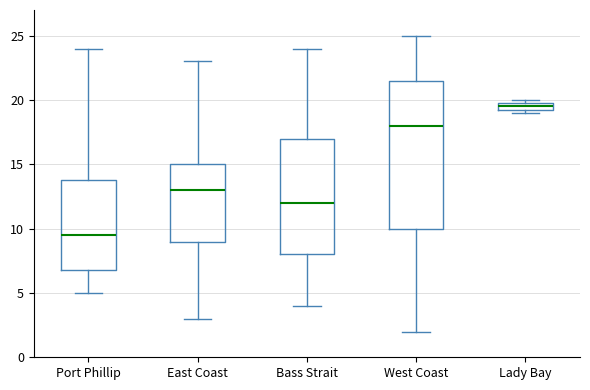

Where is the upper edge of the box for Port Phillip on the y-axis? The values are not printed on the chart, so give them approximately, as read against the axis.

14.0